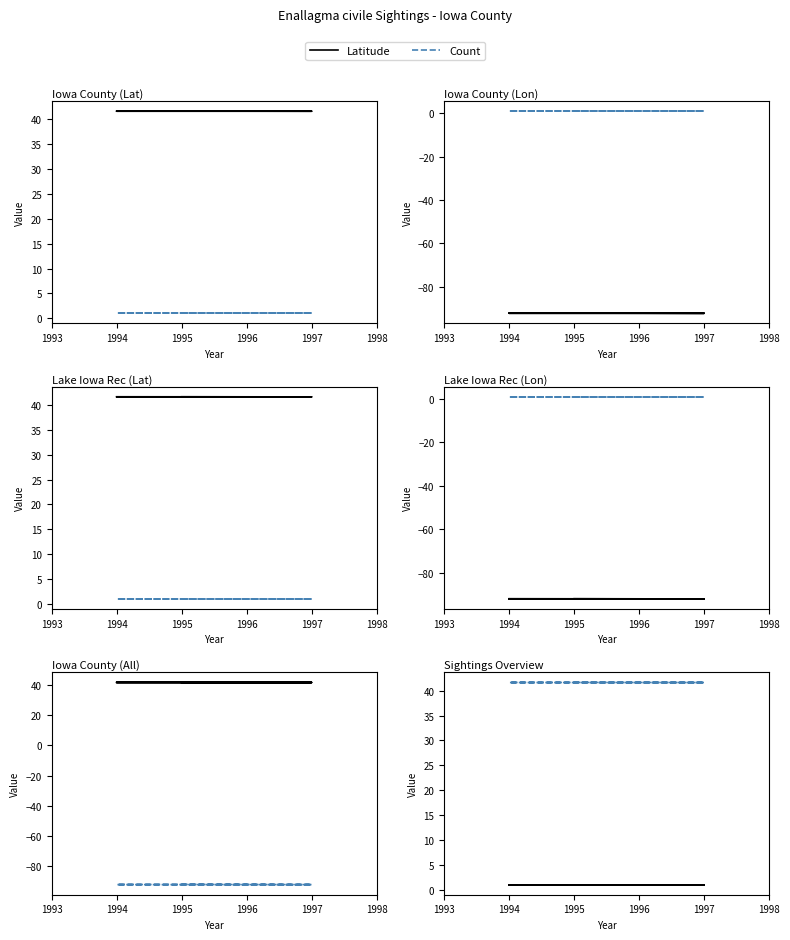

What is the sum of all Latitude values?

208.2